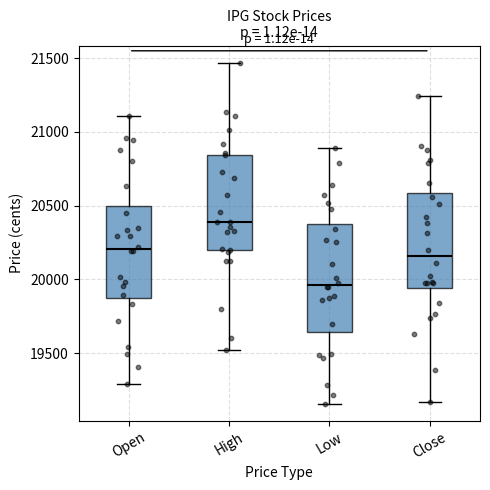

Where is the lower edge of the box for Close on the y-axis? The values are not printed on the chart, so give them approximately, as read against the axis.

19950